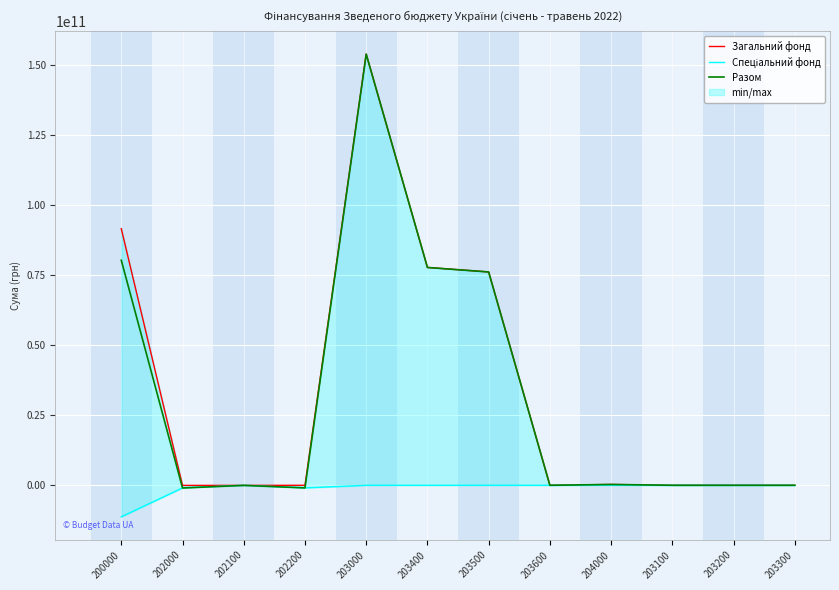

At how many categories does at least one series exceed 149314347033?

1